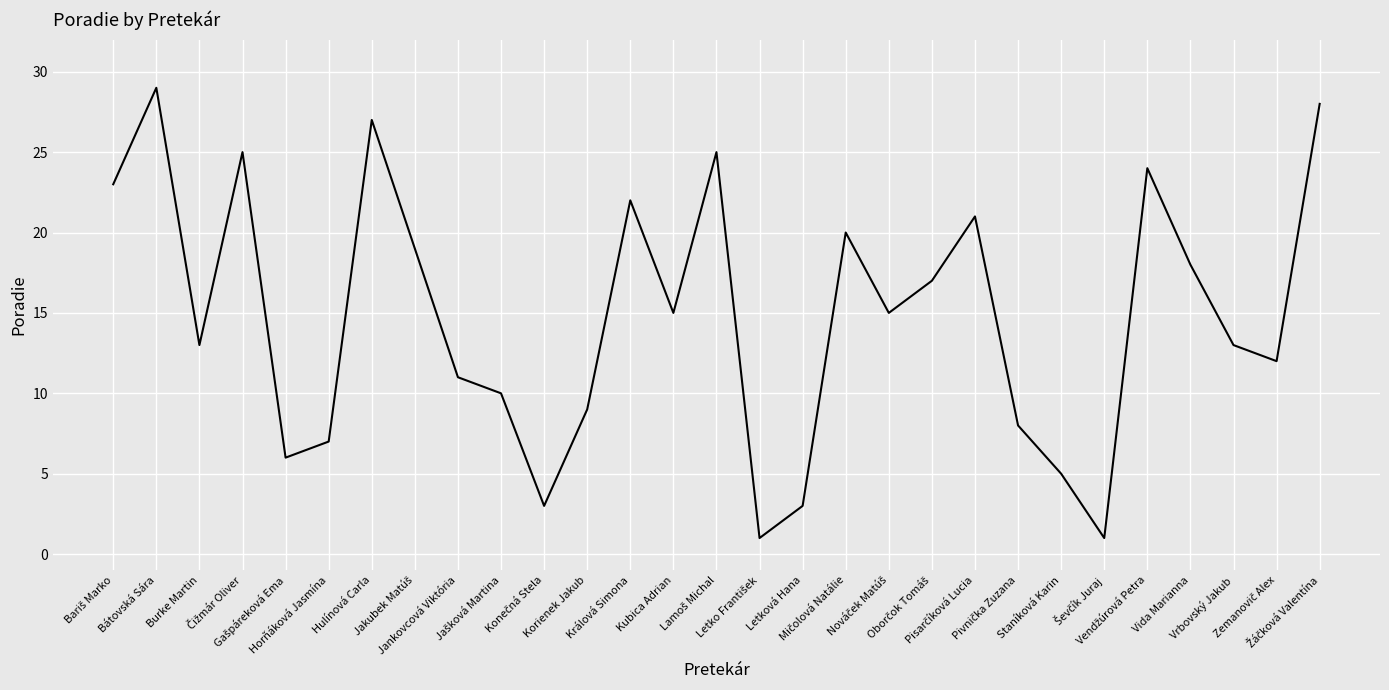

What is the maximum value shown in the chart?

29